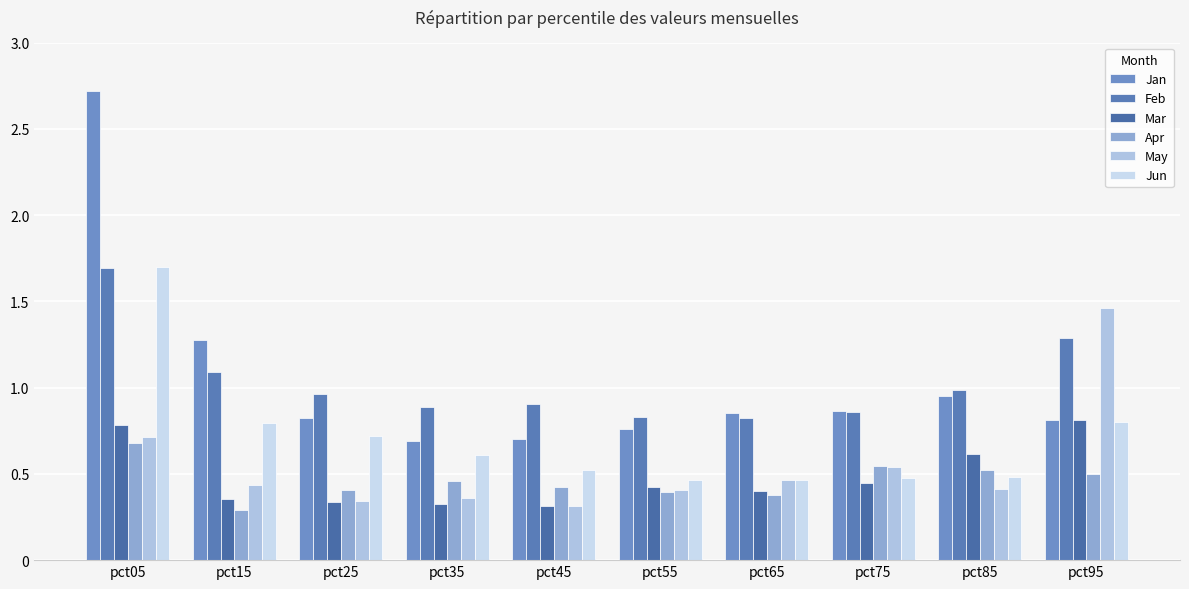

Does the chart contain stacked bars?

No